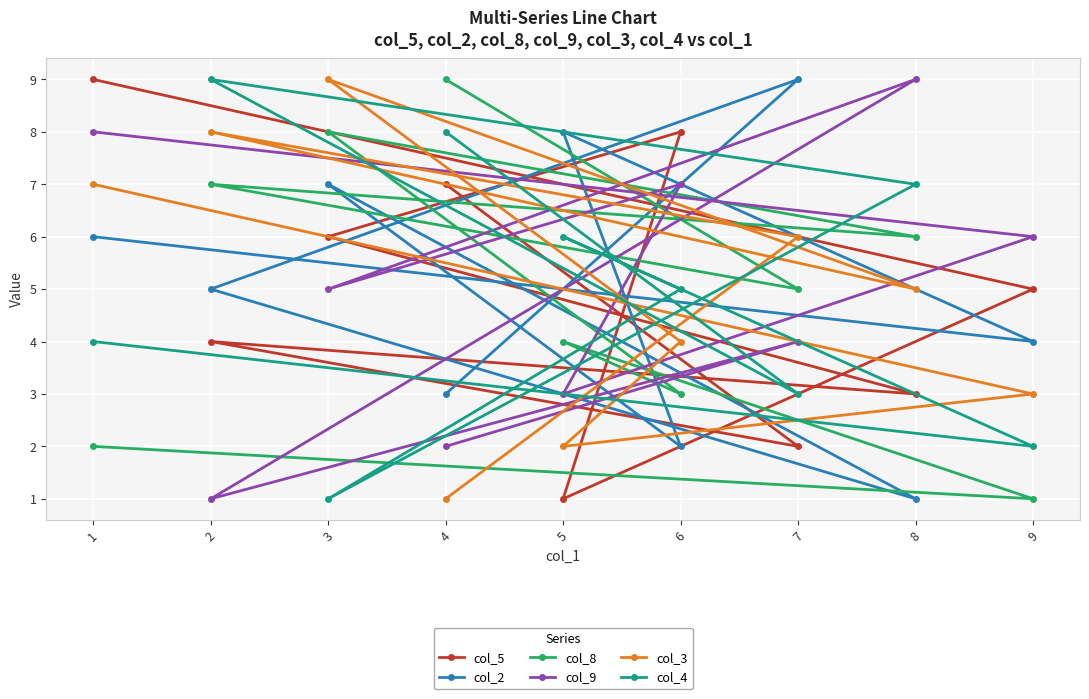

In col_5, how many points are lower than both neighbors (excluding endpoints)?

3